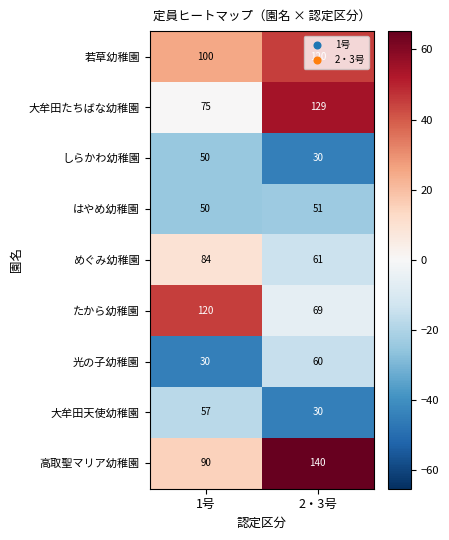

What is the sum of the めぐみ幼稚園 values at 2・3号 and 1号?

145